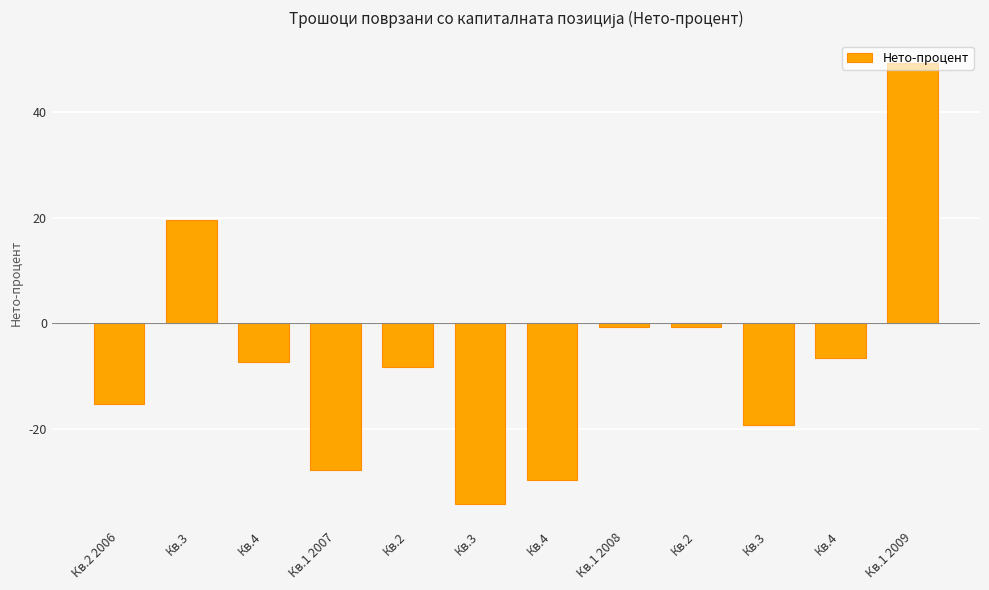

Does the chart contain any negative values?

Yes